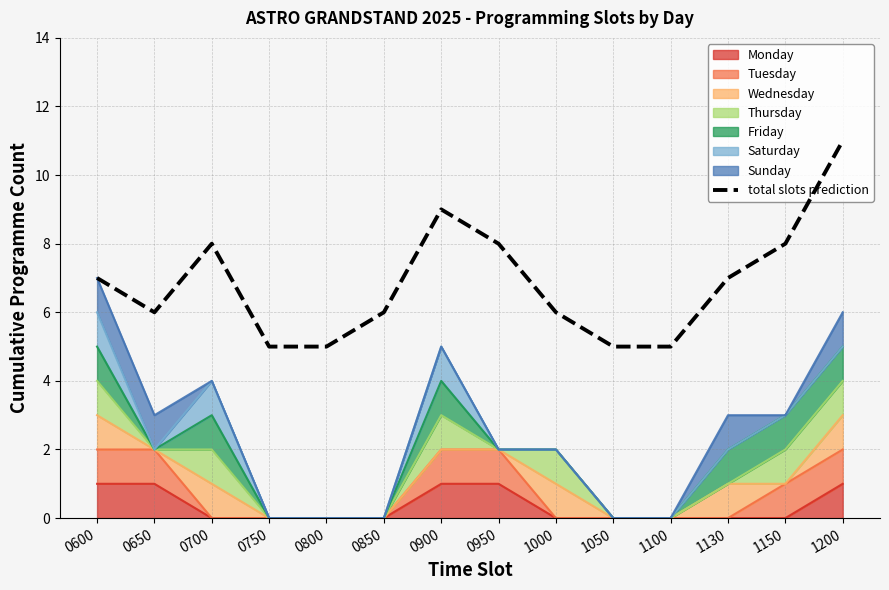

What is the greatest value displayed?

11